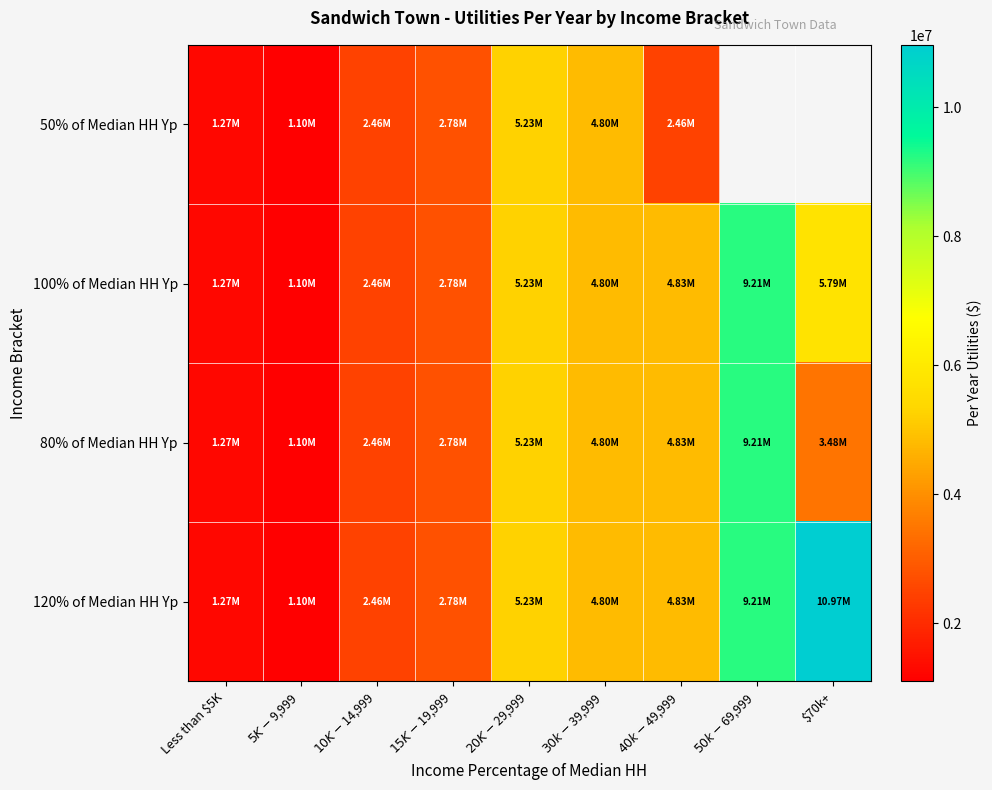

Between $70k+ and $15K-$19,999, which is larger?

$15K-$19,999